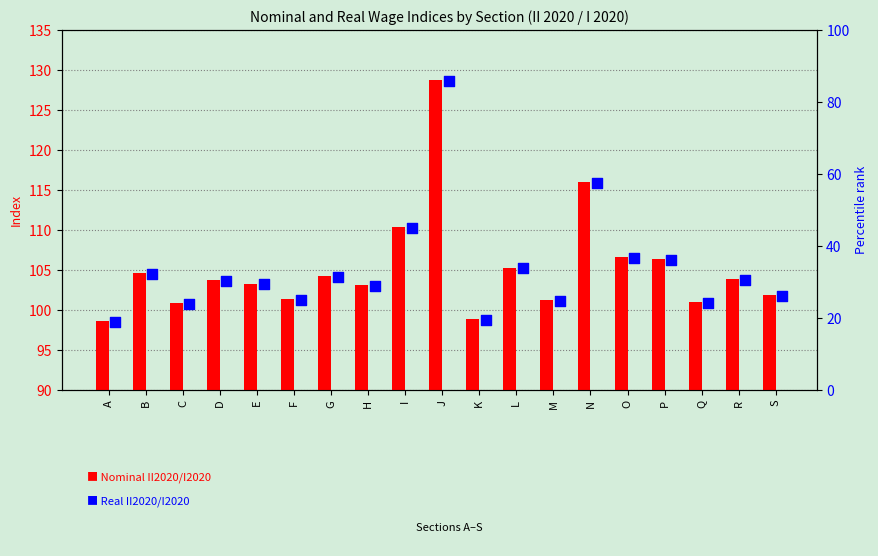

At which category is the sum across all series the highest?

J